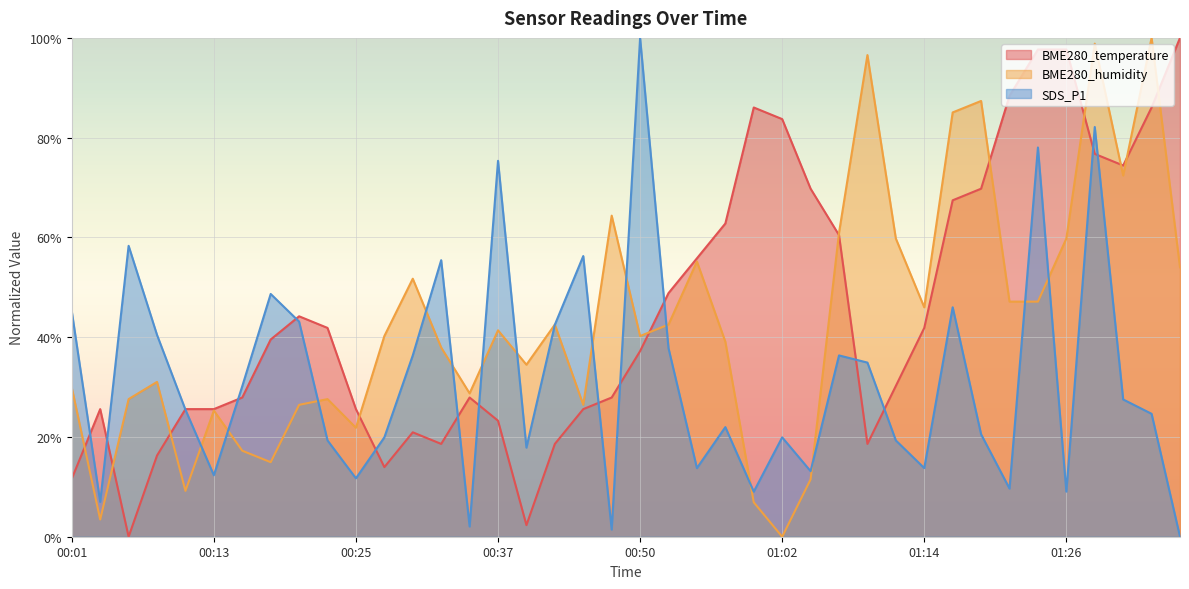

What is the difference between the BME280_temperature values at 00:28 and 00:20?

30.2